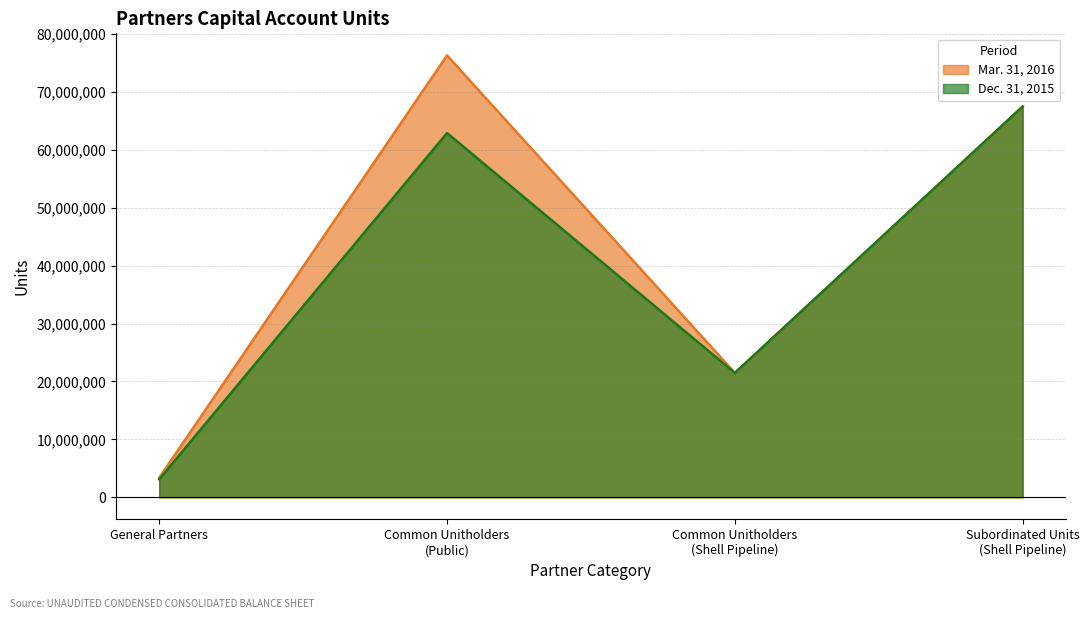

Count the number of categories in the chart.

4